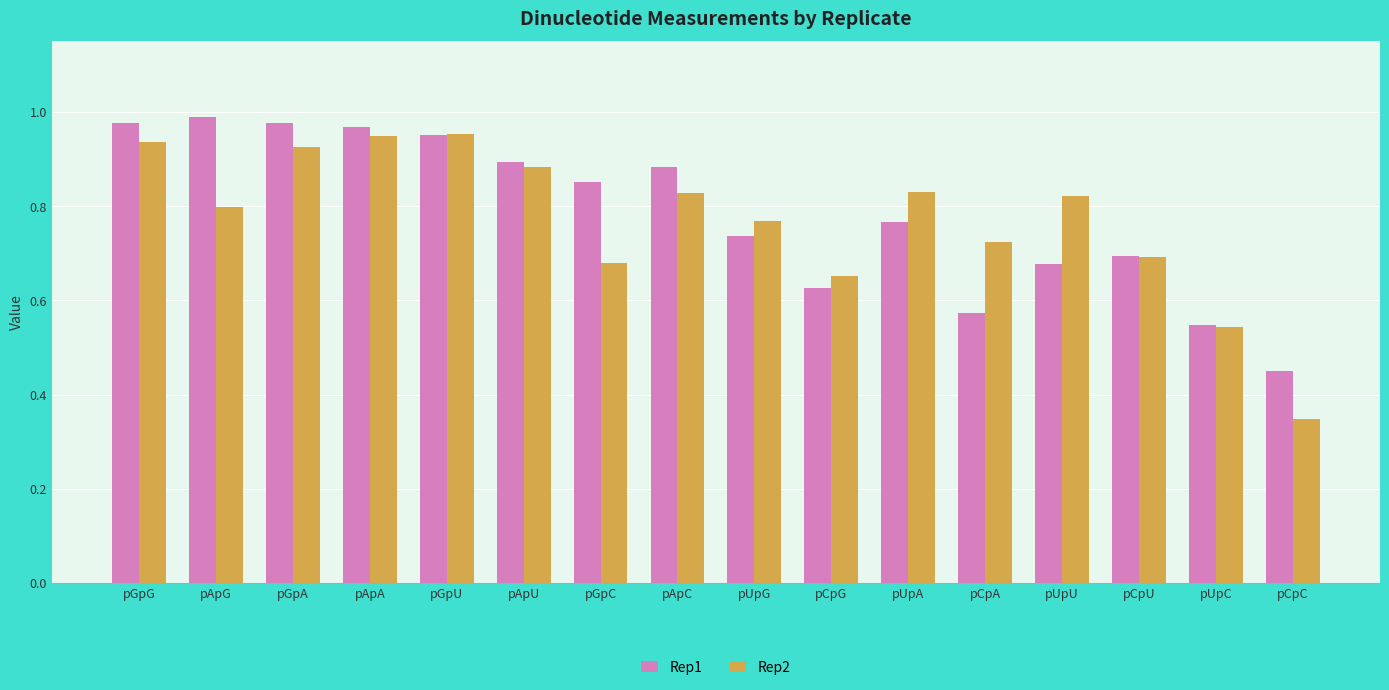

Does the chart contain any negative values?

No